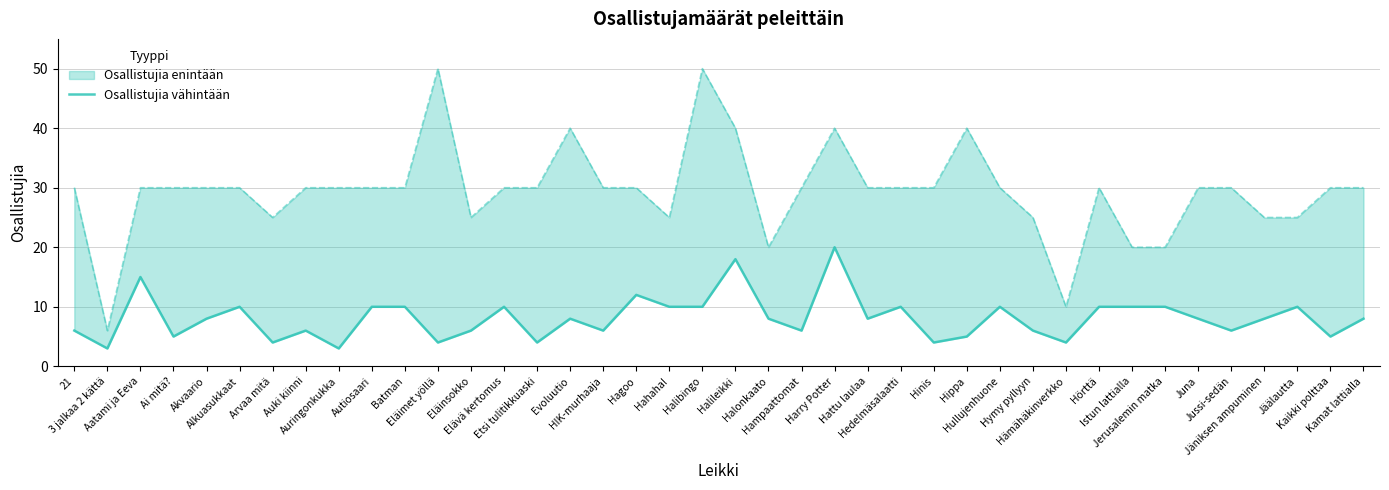

What is the value of the 4th point from the left?

5